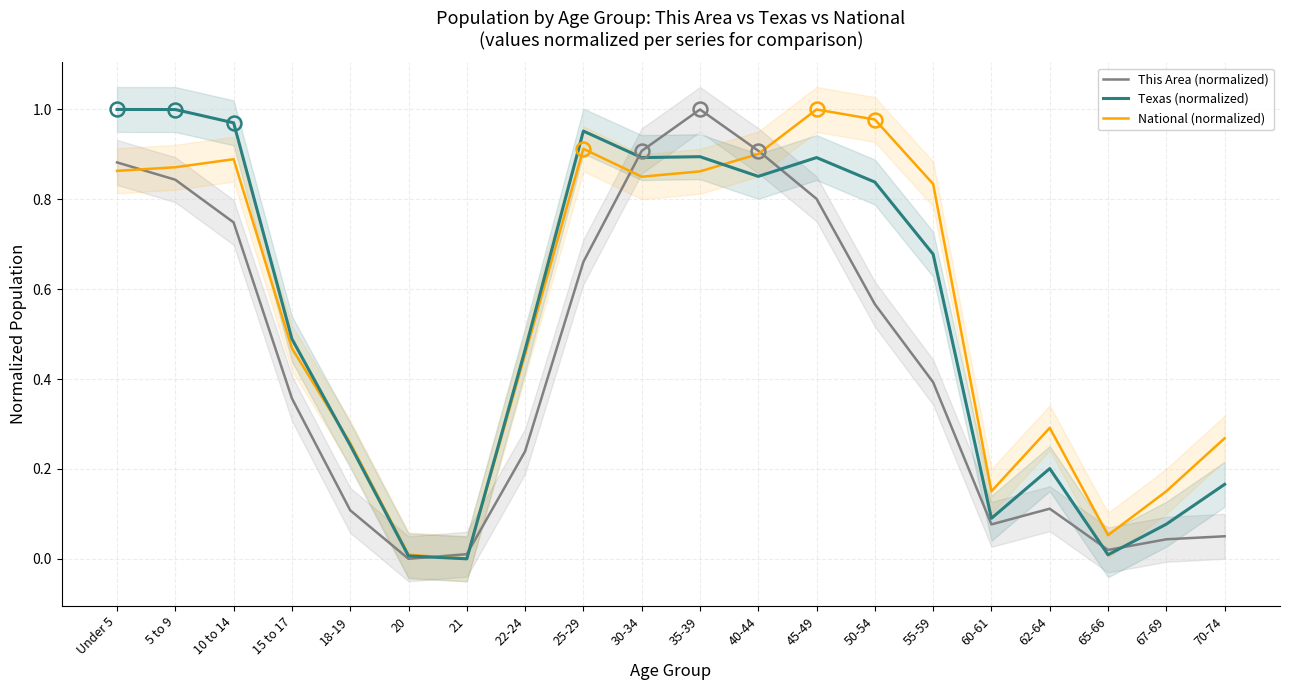

What is the greatest value displayed?

1.0